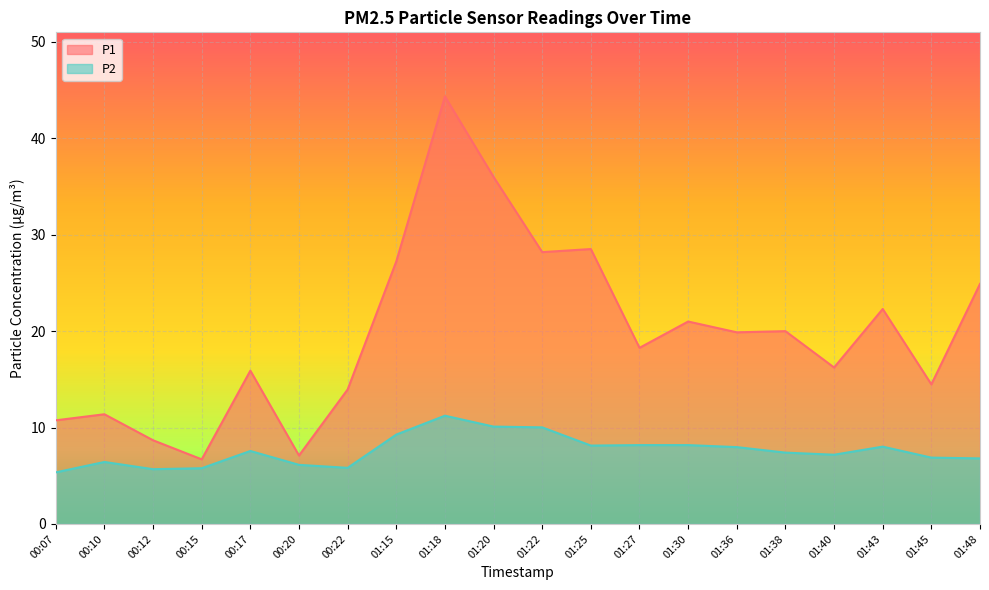

Where is P2 nearest to the value 8?

01:43